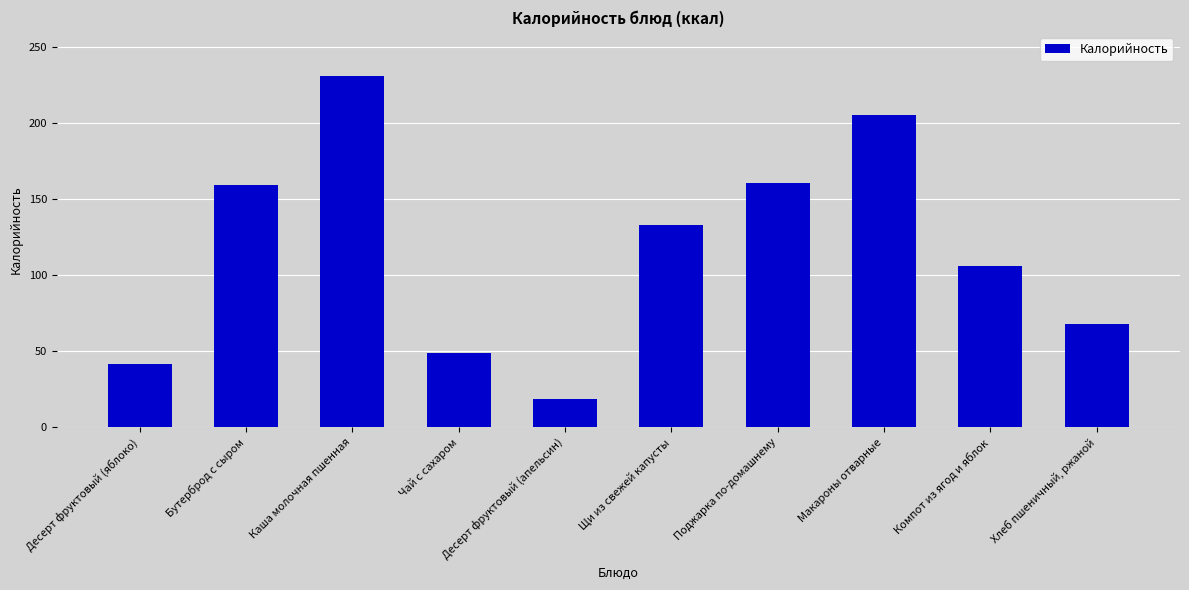

At which label is the value closest to 124?

Щи из свежей капусты